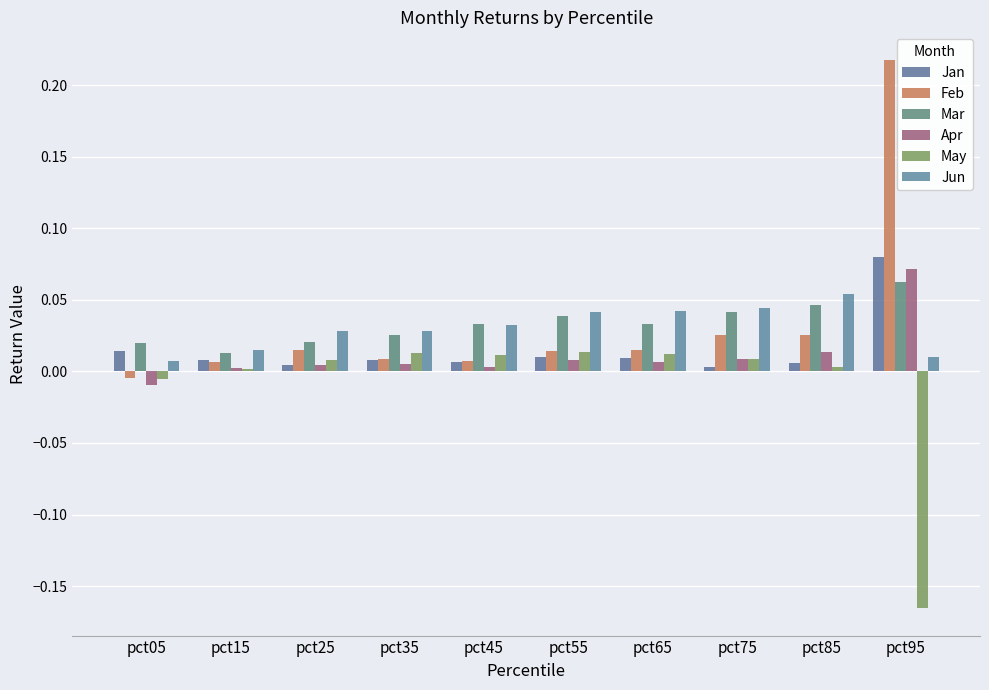

What are all the series names shown in the legend?

Jan, Feb, Mar, Apr, May, Jun